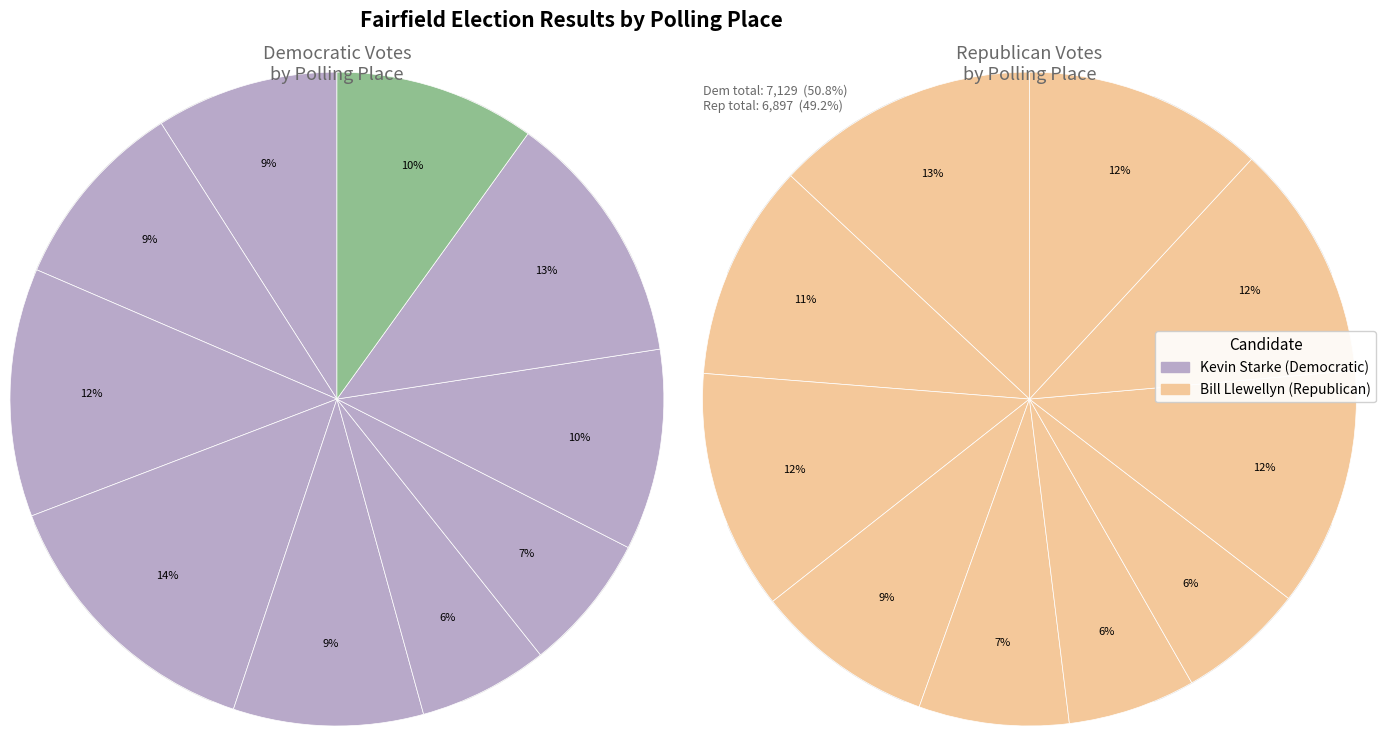

Is it true that 5-33-Fairfield Warde High School is 1% of the pie?

False